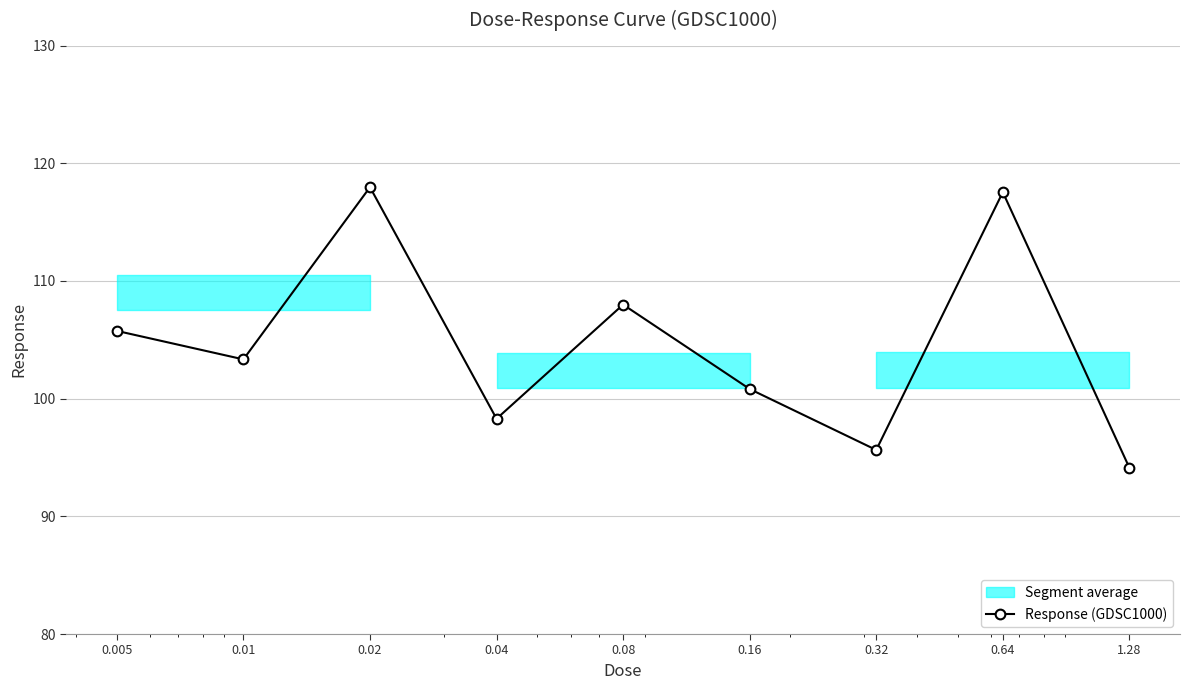

What is the difference between the maximum and second lowest values?

22.3